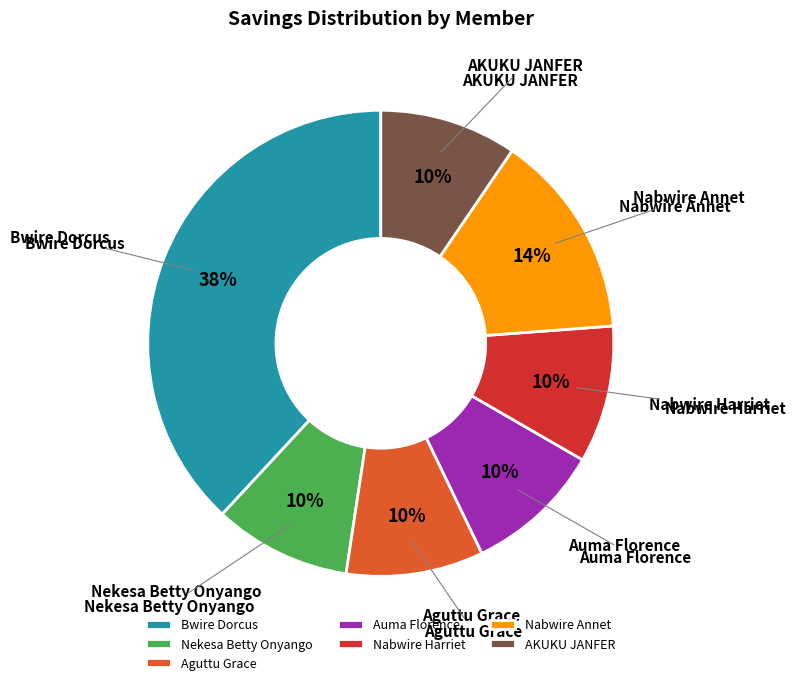

Which slice is the largest?

Bwire Dorcus